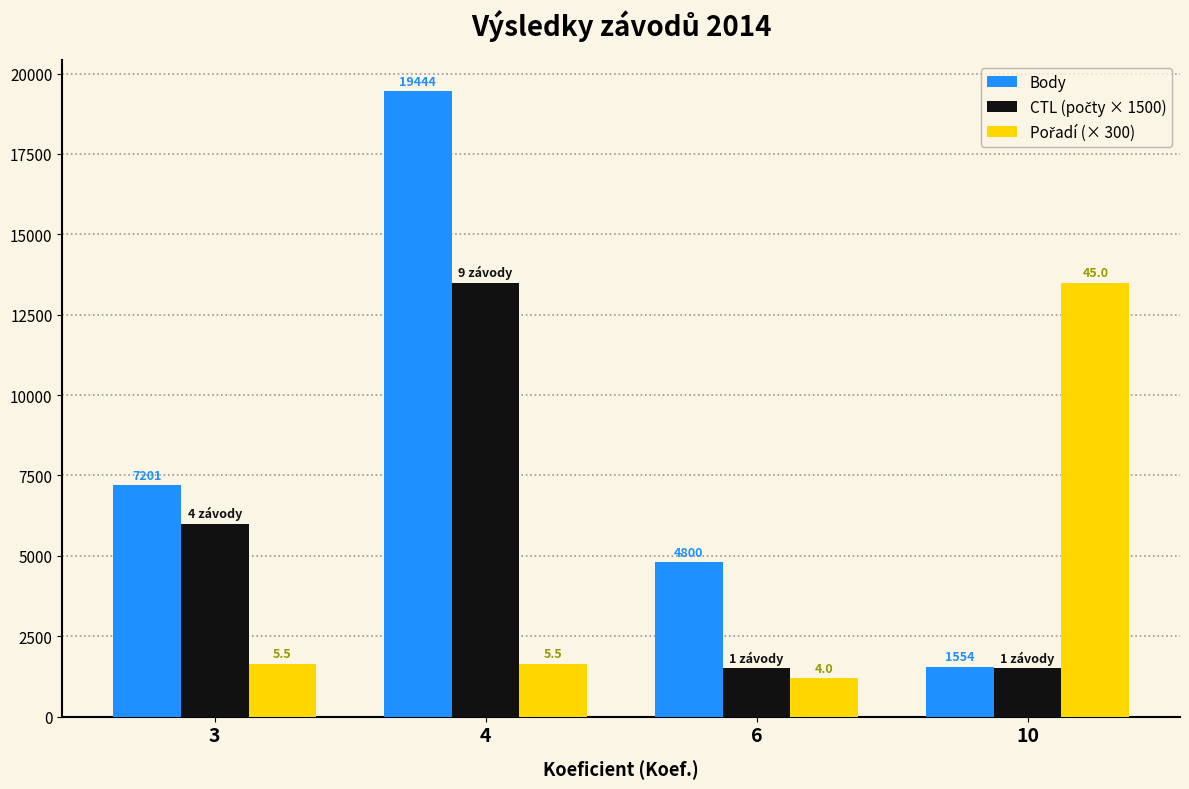

Count the number of data series in this chart.

3